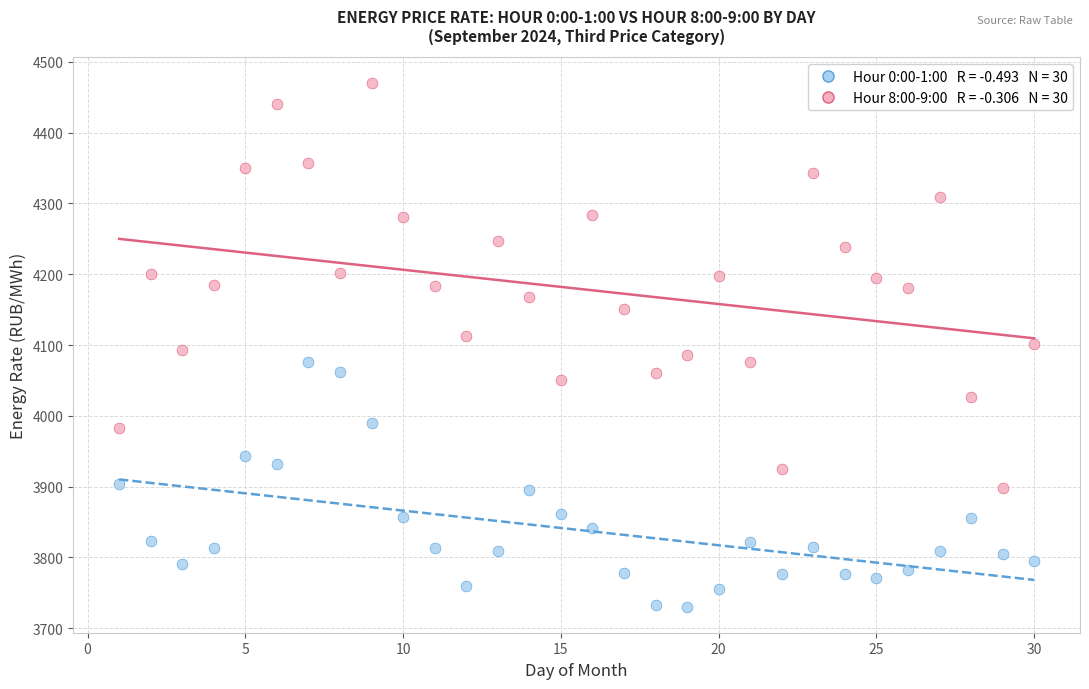

Across all data points, what is the range of X values (max minus min)?

29.0